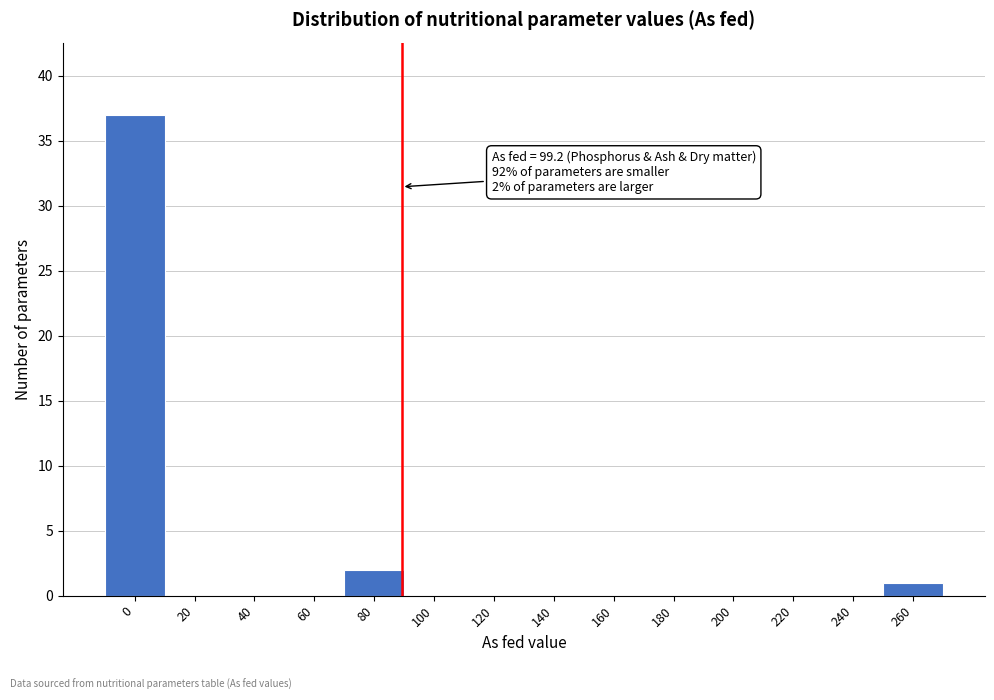

Reading right to left, what are all the values shown in this chart?

260=1	240=0	220=0	200=0	180=0	160=0	140=0	120=0	100=0	80=2	60=0	40=0	20=0	0=37